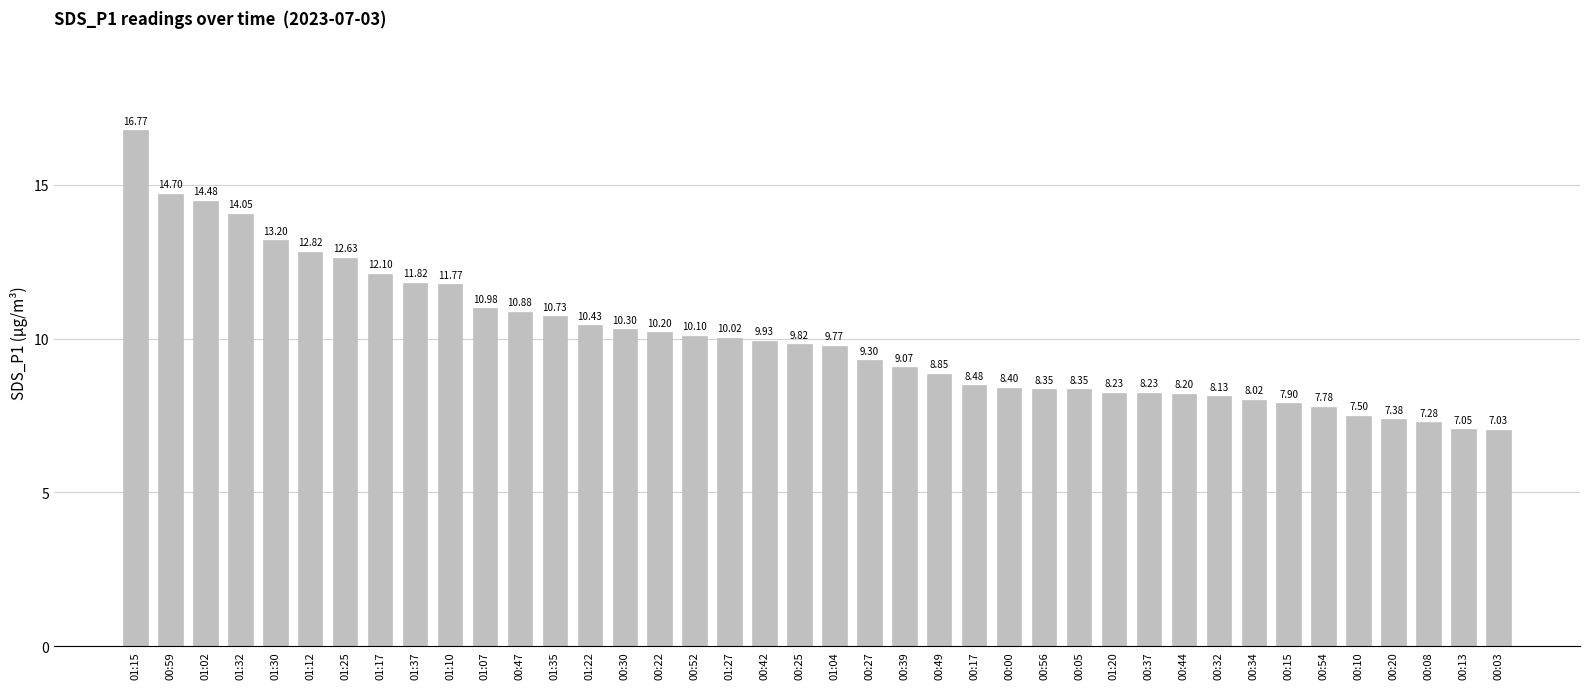

True or false: the data shows 9.1 at 00:39.

True